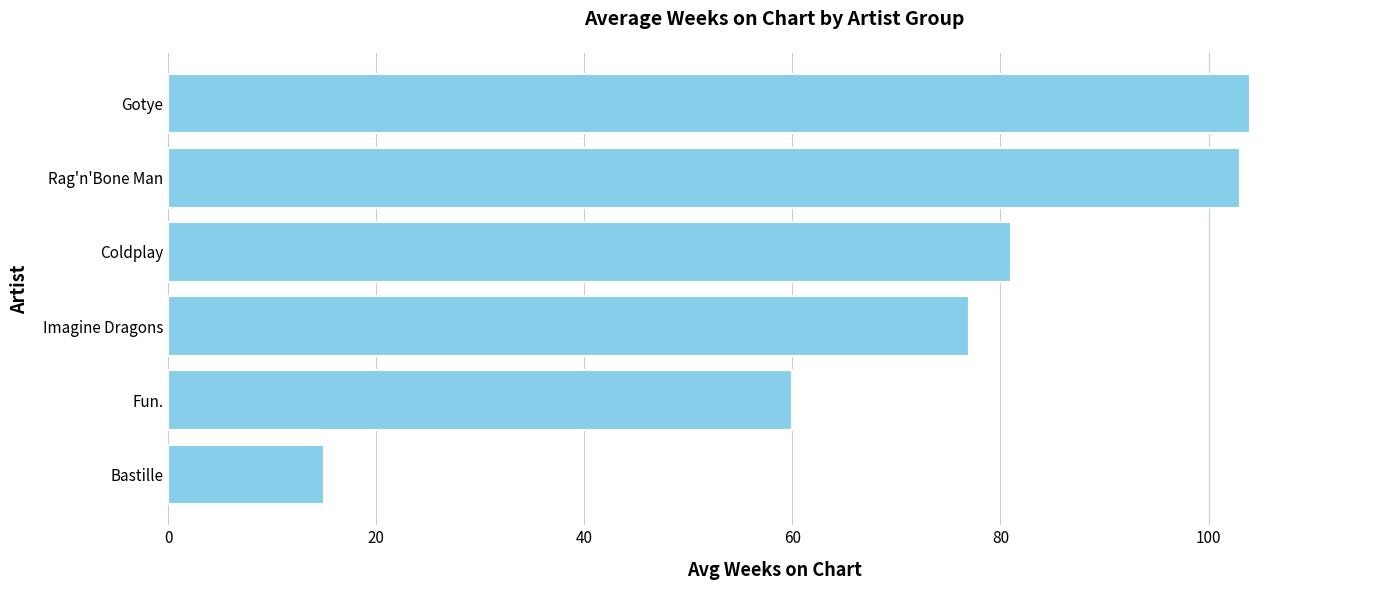

The value at Rag'n'Bone Man is 159. True or false?

False